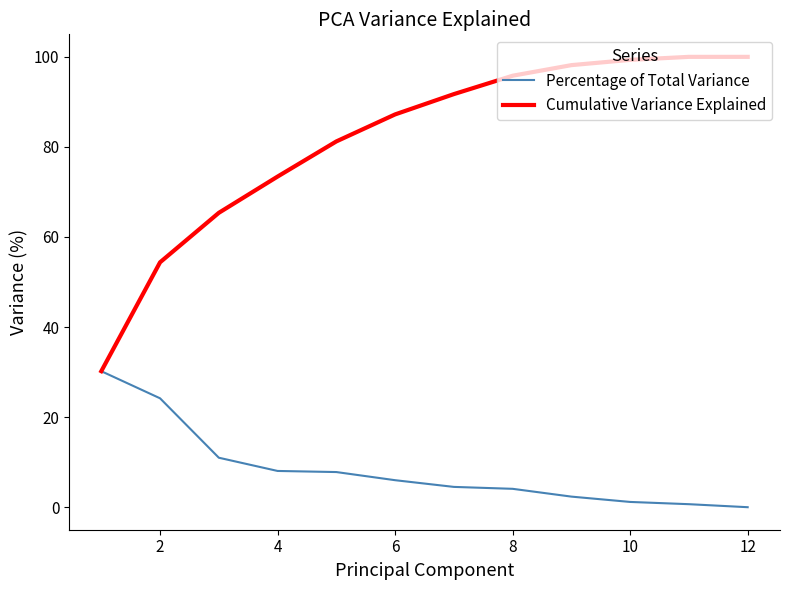

What is the maximum value for Percentage of Total Variance?

30.2